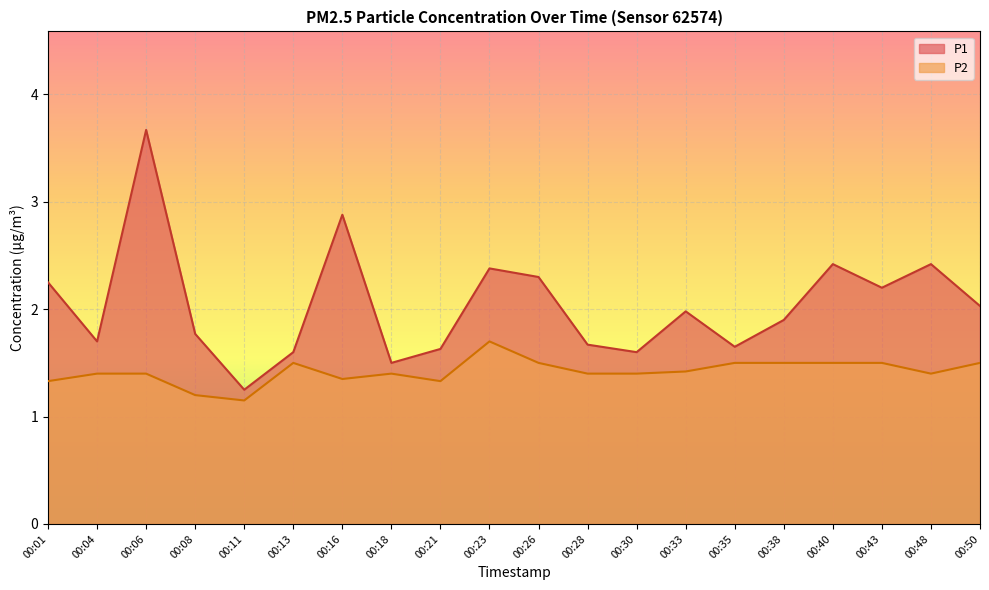

What is the maximum value shown in the chart?

3.7